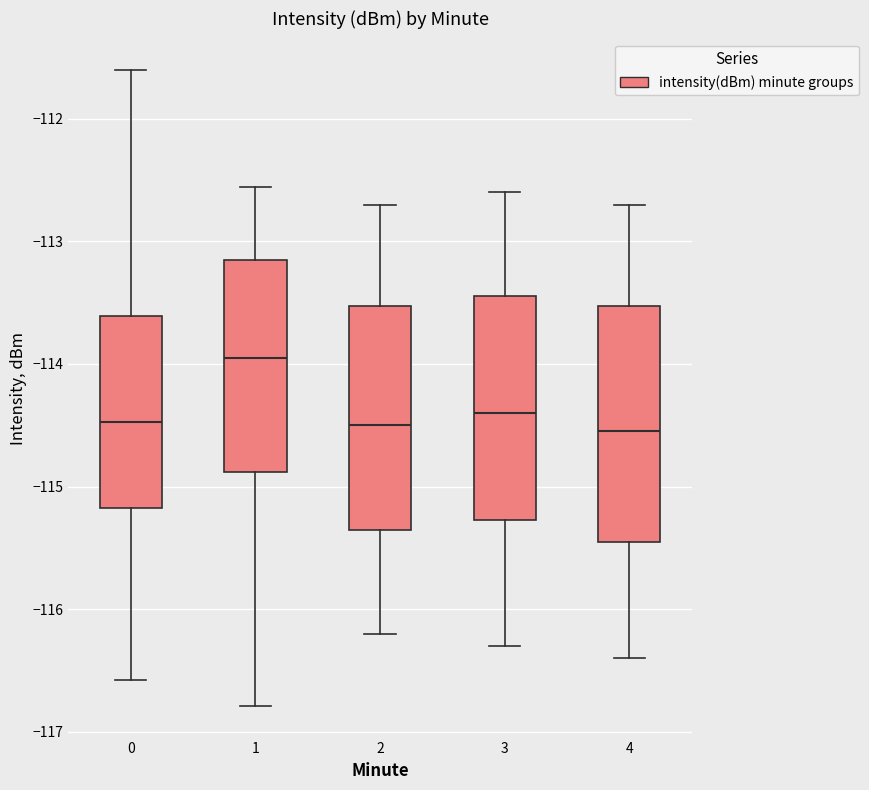

Reading left to right, transcribe this box plot: for each box, give where its median line is, the range the box spans, and where its two whiskers end, as read against the y-axis. The values are not printed on the chart, so give them approximately, as read against the axis.

0: median -114.5, box -115.2 to -113.6, whiskers -116.6 to -111.6
1: median -113.9, box -114.9 to -113.2, whiskers -116.8 to -112.6
2: median -114.5, box -115.3 to -113.5, whiskers -116.2 to -112.7
3: median -114.4, box -115.3 to -113.4, whiskers -116.3 to -112.6
4: median -114.5, box -115.4 to -113.5, whiskers -116.4 to -112.7